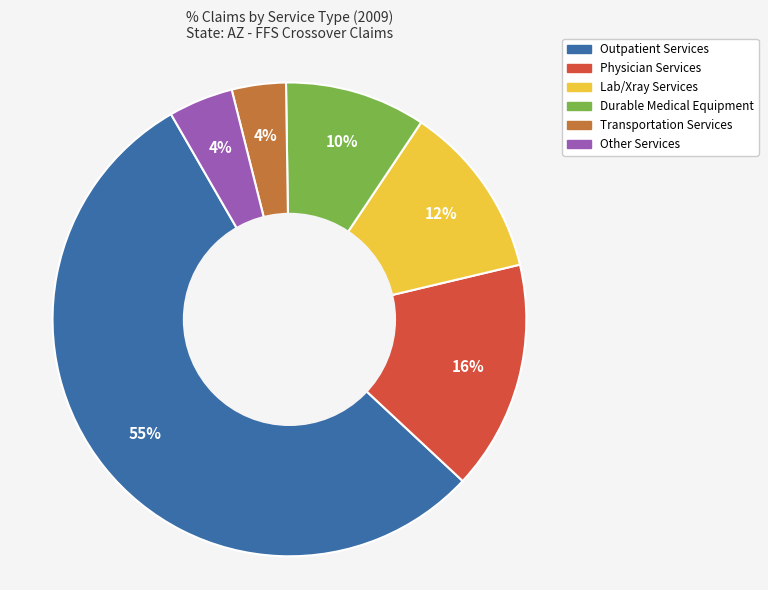

Combined, do Lab/Xray Services and Other Services account for over 50%?

No